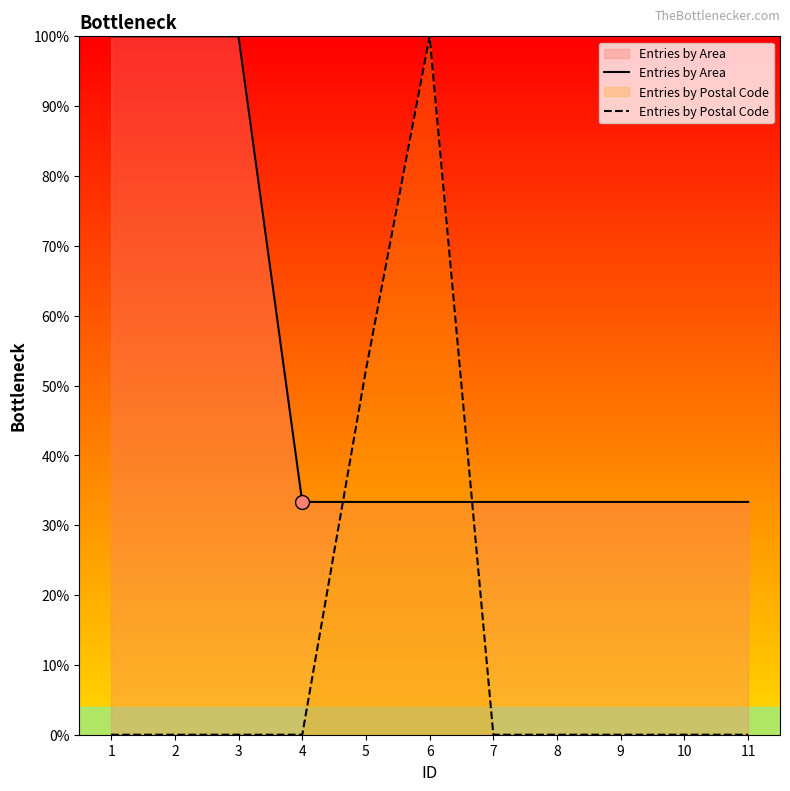

Does the chart have visible grid lines?

No